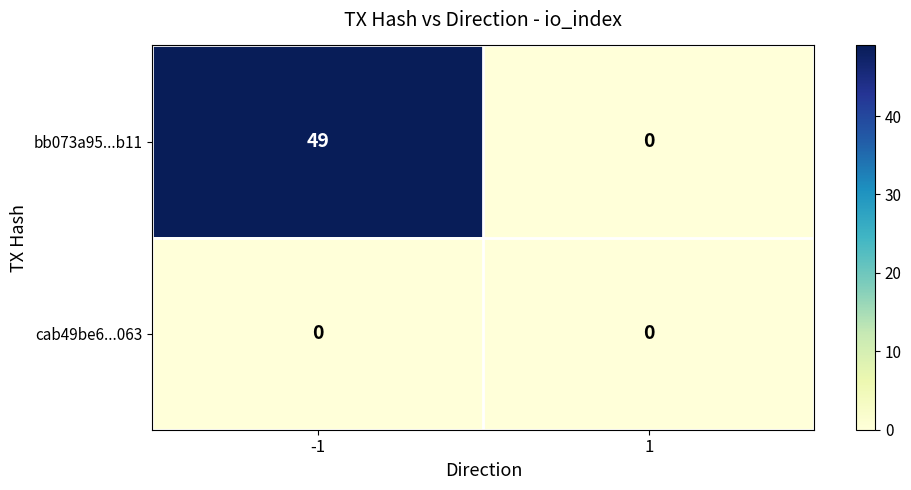

At how many categories does at least one series exceed 6?

1